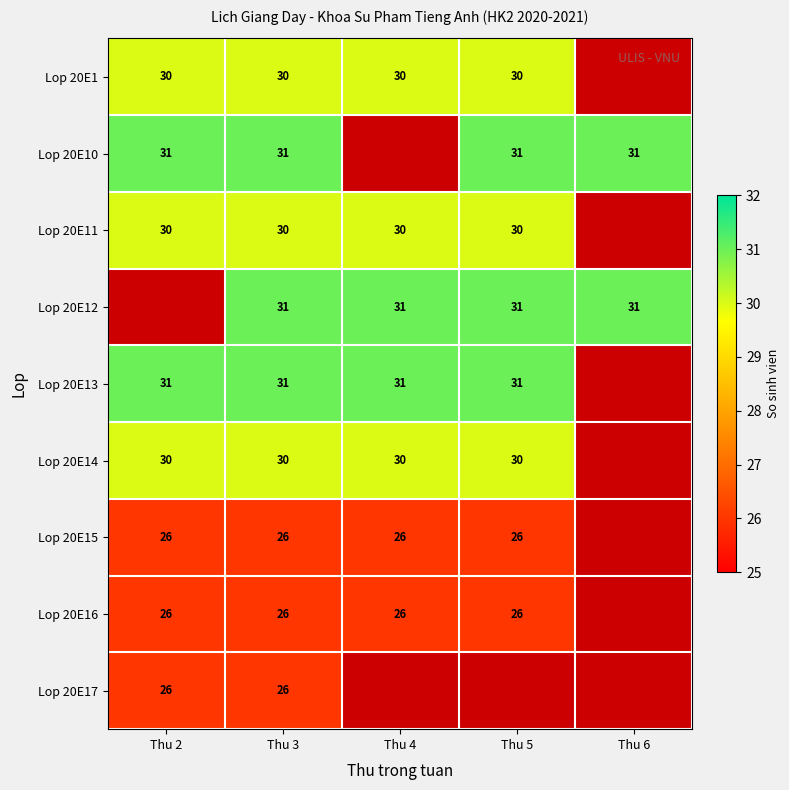

Is the value of Lop 20E16 at Thu 5 greater than the value of Lop 20E13 at Thu 2?

No